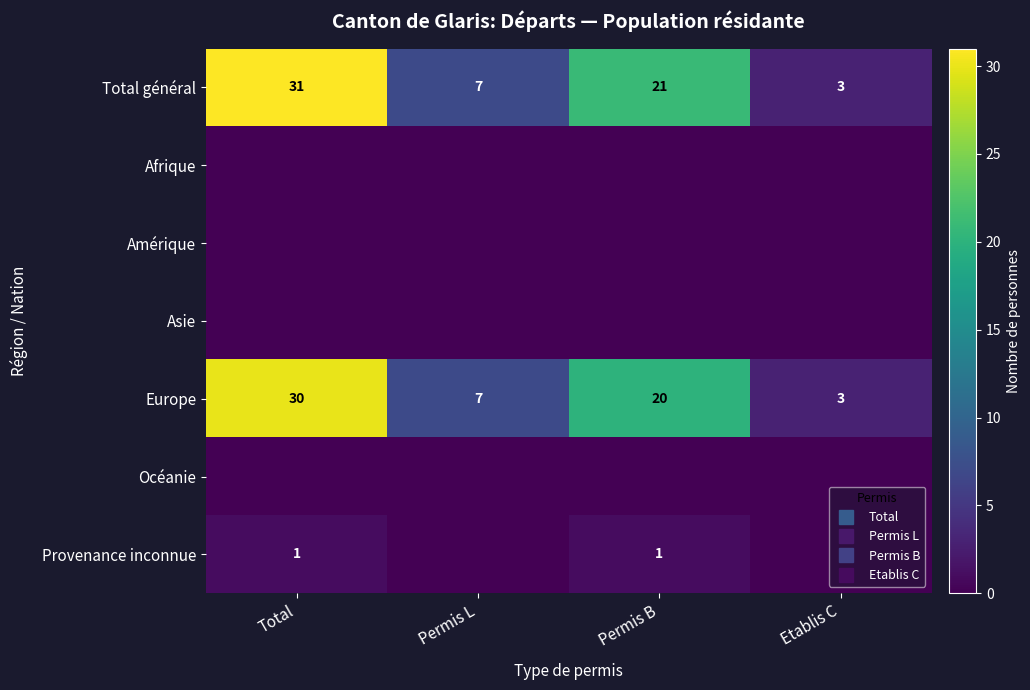

What is the average value of the Total général series?

16